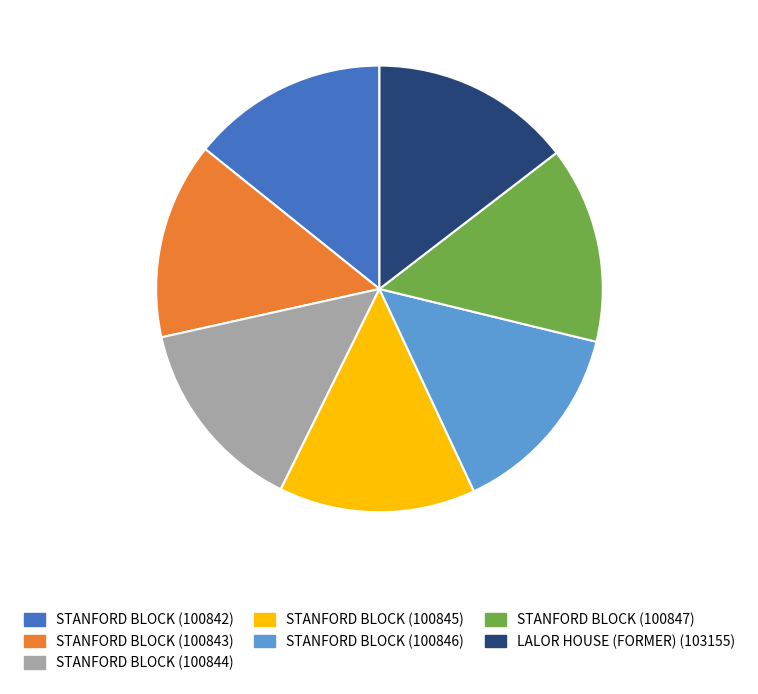

Is the sum of STANFORD BLOCK (100844) and STANFORD BLOCK (100845) greater than half?

No